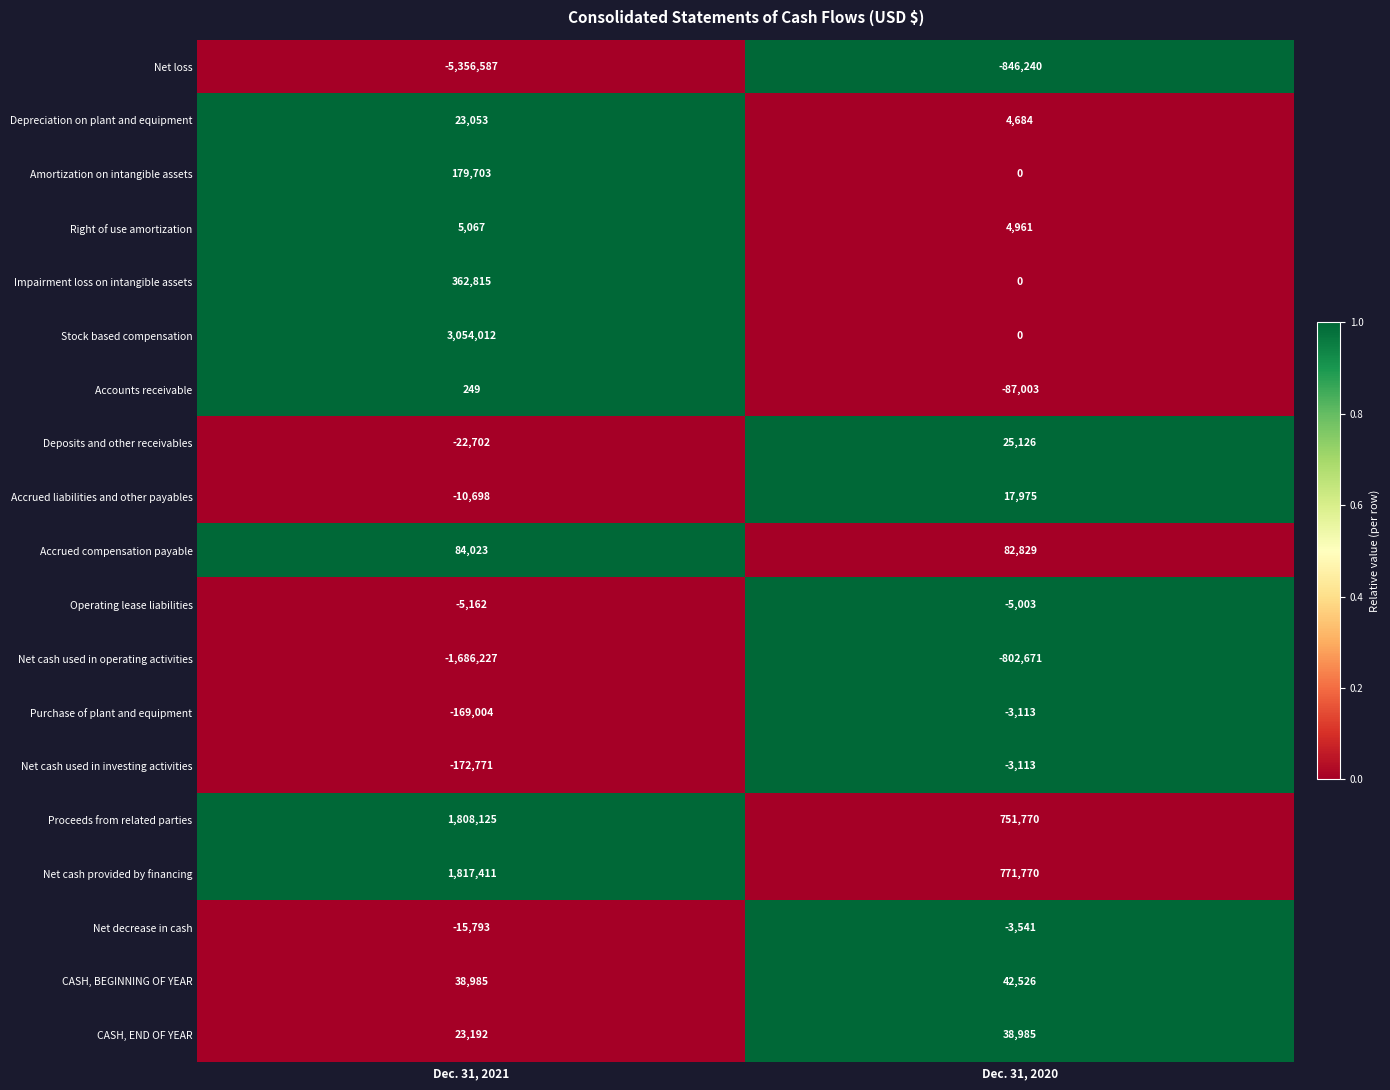

What is the average value of the Purchase of plant and equipment series?

-86058